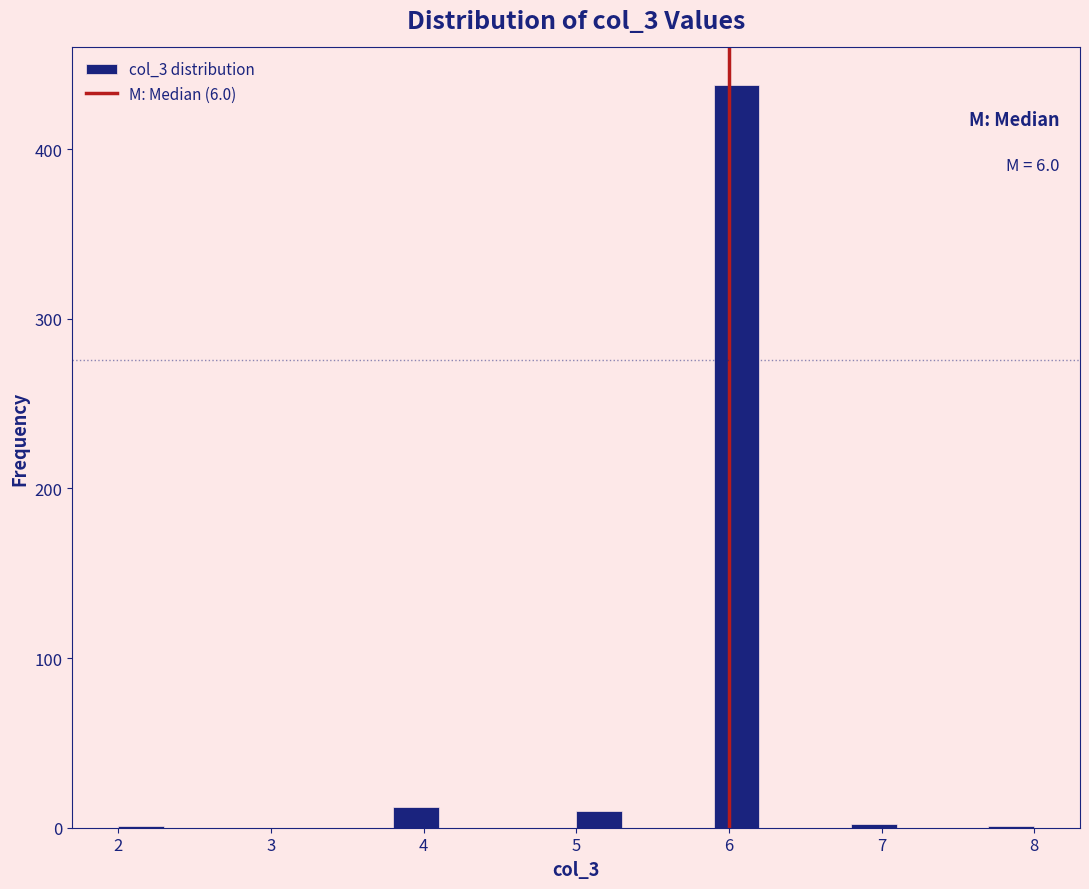

Read against the x-axis, roughly where is the centre of the tallest bar?

6.1